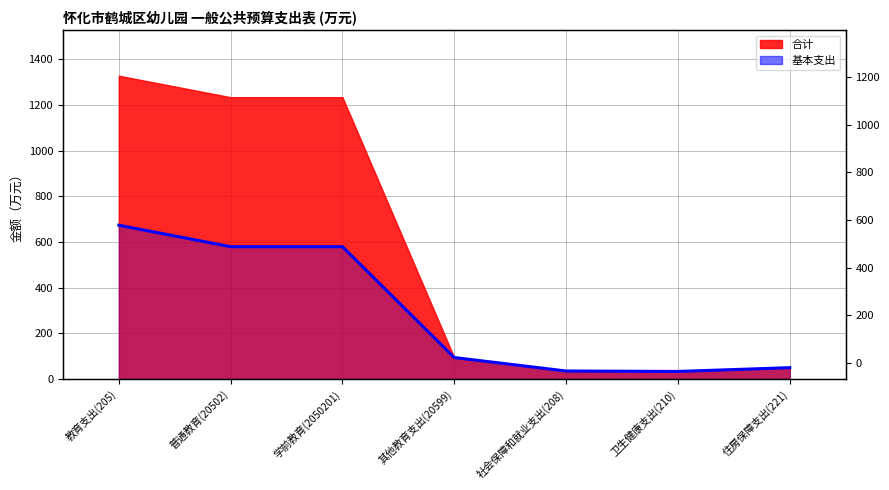

What is the approximate value at 社会保障和就业支出(208)?

35.1